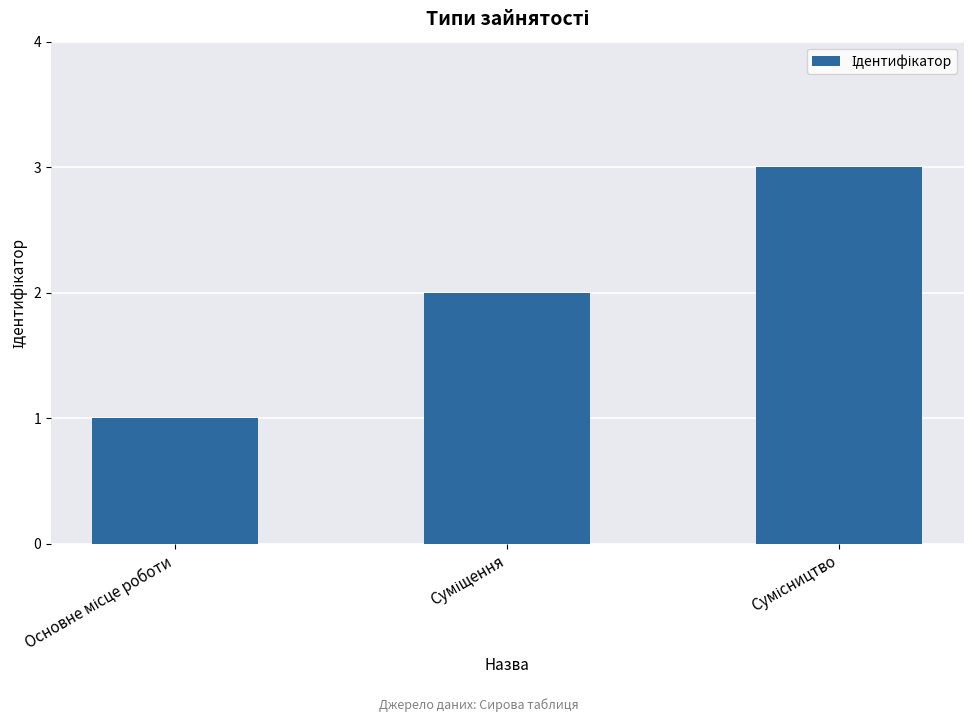

What is the difference between the maximum and minimum values?

2